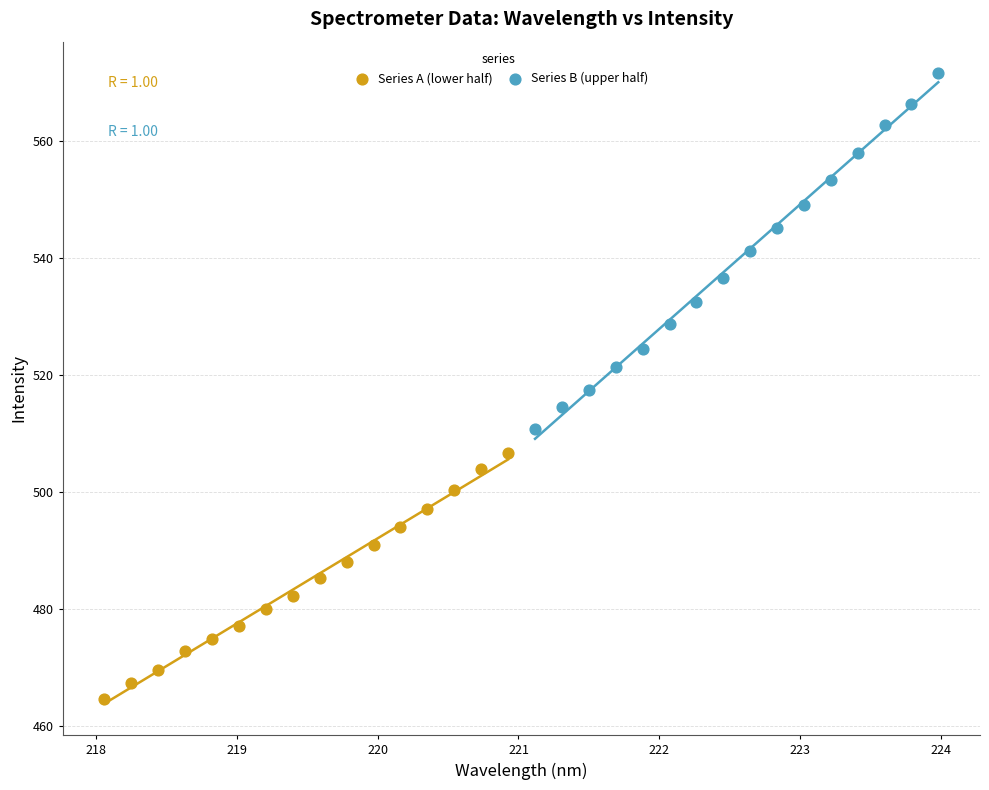

What are all the series names shown in the legend?

Series A (lower half), Series B (upper half)